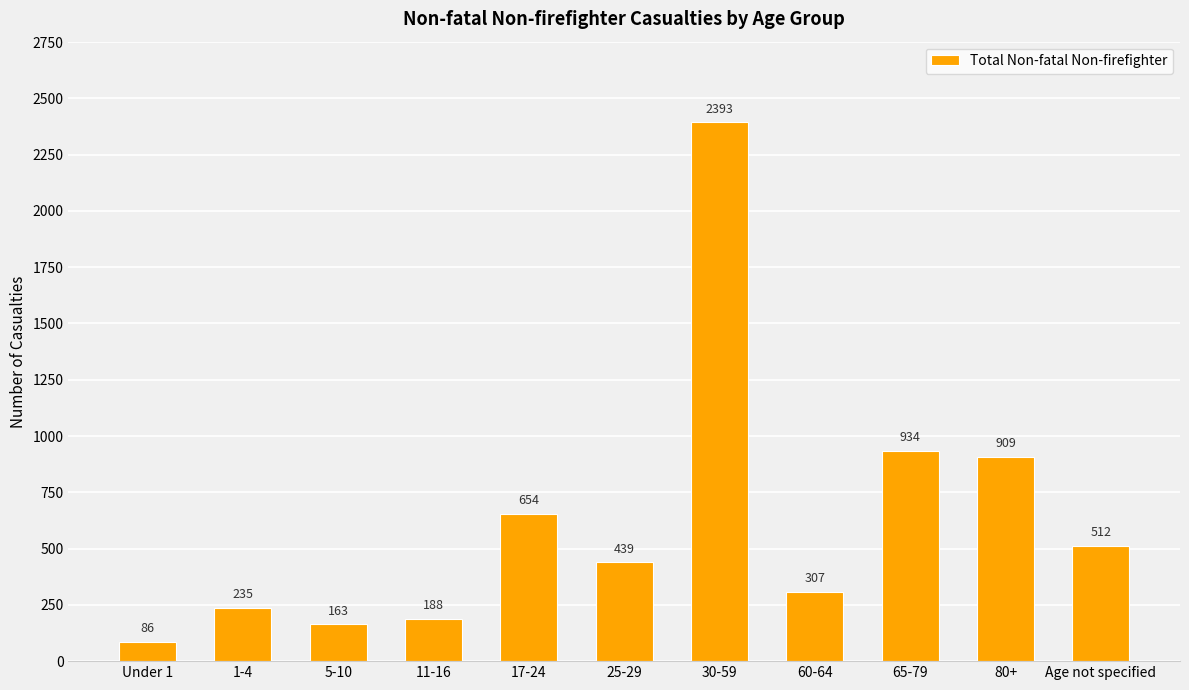

Reading right to left, transcribe all the data shown in this chart.

Age not specified=512	80+=909	65-79=934	60-64=307	30-59=2393	25-29=439	17-24=654	11-16=188	5-10=163	1-4=235	Under 1=86